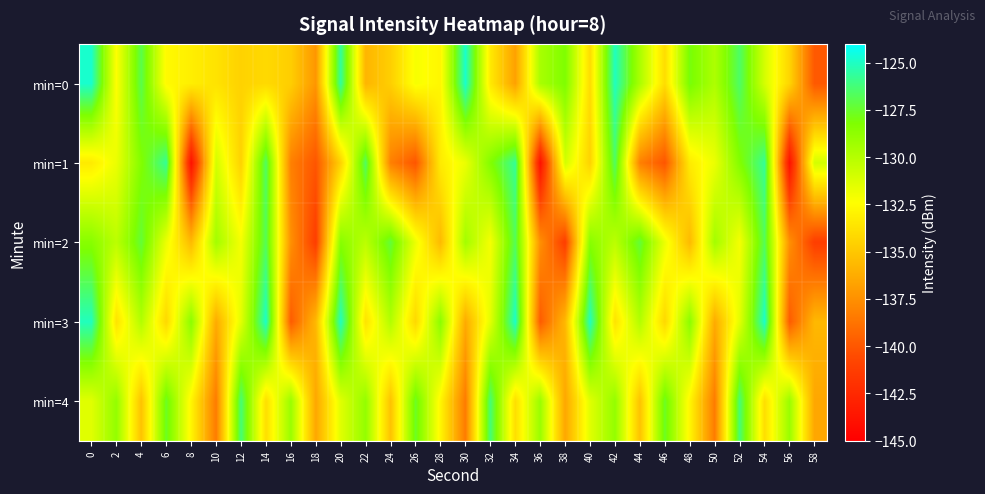

List the series in order of their peak value, highest first.

min=0, min=3, min=1, min=4, min=2